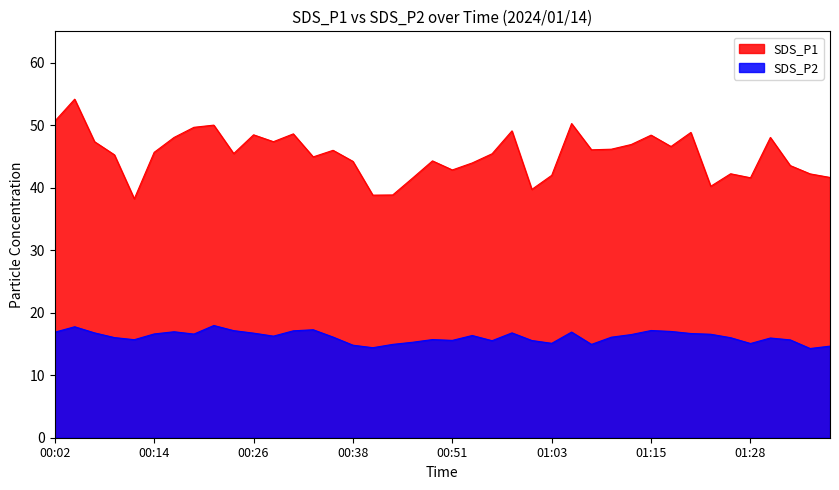

The SDS_P2 series shows 24.7 at 00:43. True or false?

False